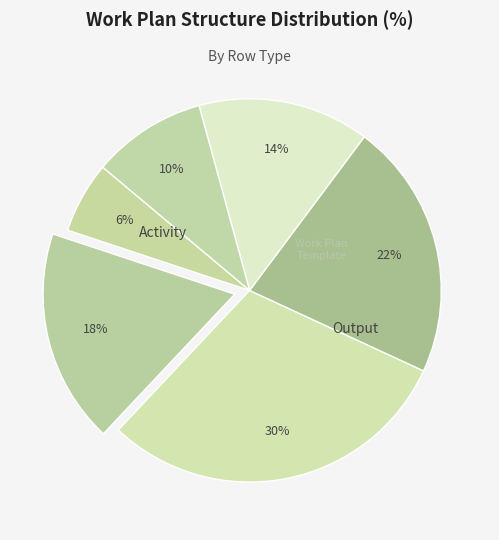

How many slices are in this pie chart?

6